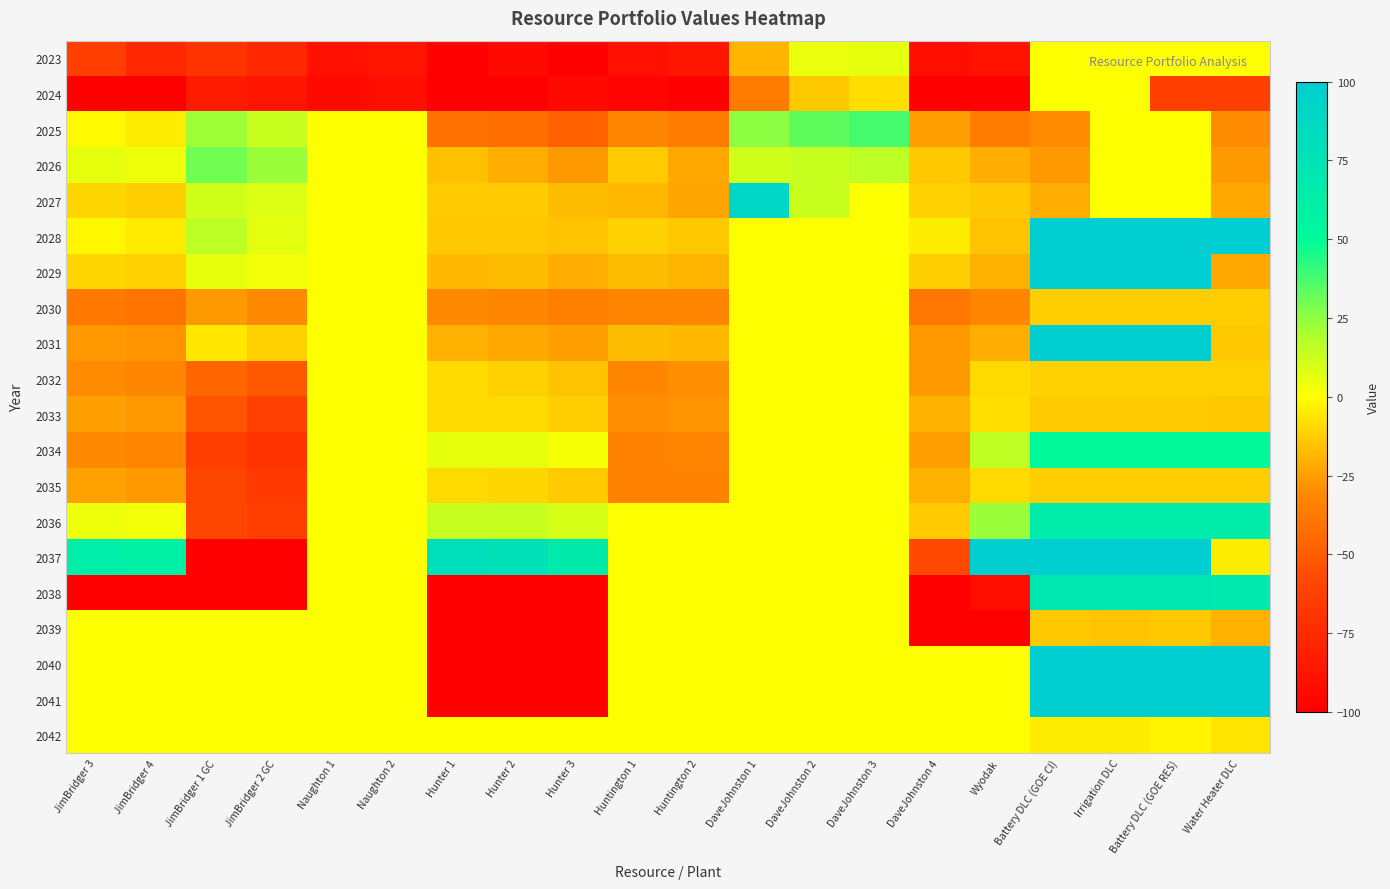

Reading right to left, what are all the values shown in this chart?

2023: Water Heater DLC=0	Battery DLC (GOE RES)=0	Irrigation DLC=0	Battery DLC (GOE CI)=0	Wyodak=-89	DaveJohnston 4=-92	DaveJohnston 3=6	DaveJohnston 2=5	DaveJohnston 1=-19	Huntington 2=-86	Huntington 1=-90	Hunter 3=-100	Hunter 2=-93	Hunter 1=-100	Naughton 2=-88	Naughton 1=-90	JimBridger 2 GC=-77	JimBridger 1 GC=-70	JimBridger 4=-77	JimBridger 3=-64
2024: Water Heater DLC=-63	Battery DLC (GOE RES)=-63	Irrigation DLC=0	Battery DLC (GOE CI)=0	Wyodak=-100	DaveJohnston 4=-100	DaveJohnston 3=-8	DaveJohnston 2=-14	DaveJohnston 1=-36	Huntington 2=-100	Huntington 1=-97	Hunter 3=-94	Hunter 2=-100	Hunter 1=-100	Naughton 2=-92	Naughton 1=-94	JimBridger 2 GC=-88	JimBridger 1 GC=-84	JimBridger 4=-100	JimBridger 3=-100
2025: Water Heater DLC=-30	Battery DLC (GOE RES)=0	Irrigation DLC=0	Battery DLC (GOE CI)=-30	Wyodak=-36	DaveJohnston 4=-25	DaveJohnston 3=38	DaveJohnston 2=33	DaveJohnston 1=25	Huntington 2=-36	Huntington 1=-32	Hunter 3=-48	Hunter 2=-42	Hunter 1=-41	Naughton 2=0	Naughton 1=0	JimBridger 2 GC=13	JimBridger 1 GC=22	JimBridger 4=-4	JimBridger 3=-1
2026: Water Heater DLC=-26	Battery DLC (GOE RES)=0	Irrigation DLC=0	Battery DLC (GOE CI)=-26	Wyodak=-21	DaveJohnston 4=-14	DaveJohnston 3=16	DaveJohnston 2=13	DaveJohnston 1=11	Huntington 2=-22	Huntington 1=-13	Hunter 3=-26	Hunter 2=-21	Hunter 1=-16	Naughton 2=0	Naughton 1=0	JimBridger 2 GC=23	JimBridger 1 GC=30	JimBridger 4=4	JimBridger 3=6
2027: Water Heater DLC=-22	Battery DLC (GOE RES)=0	Irrigation DLC=0	Battery DLC (GOE CI)=-21	Wyodak=-14	DaveJohnston 4=-11	DaveJohnston 3=0	DaveJohnston 2=13	DaveJohnston 1=90	Huntington 2=-23	Huntington 1=-18	Hunter 3=-17	Hunter 2=-13	Hunter 1=-13	Naughton 2=0	Naughton 1=0	JimBridger 2 GC=8	JimBridger 1 GC=11	JimBridger 4=-12	JimBridger 3=-10
2028: Water Heater DLC=100	Battery DLC (GOE RES)=100	Irrigation DLC=100	Battery DLC (GOE CI)=100	Wyodak=-15	DaveJohnston 4=-4	DaveJohnston 3=0	DaveJohnston 2=0	DaveJohnston 1=0	Huntington 2=-14	Huntington 1=-11	Hunter 3=-15	Hunter 2=-14	Hunter 1=-14	Naughton 2=0	Naughton 1=0	JimBridger 2 GC=7	JimBridger 1 GC=16	JimBridger 4=-5	JimBridger 3=-2
2029: Water Heater DLC=-22	Battery DLC (GOE RES)=100	Irrigation DLC=100	Battery DLC (GOE CI)=100	Wyodak=-20	DaveJohnston 4=-12	DaveJohnston 3=0	DaveJohnston 2=0	DaveJohnston 1=0	Huntington 2=-19	Huntington 1=-17	Hunter 3=-21	Hunter 2=-17	Hunter 1=-18	Naughton 2=0	Naughton 1=0	JimBridger 2 GC=3	JimBridger 1 GC=6	JimBridger 4=-11	JimBridger 3=-10
2030: Water Heater DLC=-12	Battery DLC (GOE RES)=-12	Irrigation DLC=-12	Battery DLC (GOE CI)=-12	Wyodak=-32	DaveJohnston 4=-39	DaveJohnston 3=0	DaveJohnston 2=0	DaveJohnston 1=0	Huntington 2=-33	Huntington 1=-33	Hunter 3=-35	Hunter 2=-32	Hunter 1=-31	Naughton 2=0	Naughton 1=0	JimBridger 2 GC=-31	JimBridger 1 GC=-26	JimBridger 4=-40	JimBridger 3=-38
2031: Water Heater DLC=-14	Battery DLC (GOE RES)=100	Irrigation DLC=100	Battery DLC (GOE CI)=100	Wyodak=-21	DaveJohnston 4=-27	DaveJohnston 3=0	DaveJohnston 2=0	DaveJohnston 1=0	Huntington 2=-18	Huntington 1=-17	Hunter 3=-25	Hunter 2=-22	Hunter 1=-20	Naughton 2=0	Naughton 1=0	JimBridger 2 GC=-11	JimBridger 1 GC=-6	JimBridger 4=-28	JimBridger 3=-27
2032: Water Heater DLC=-11	Battery DLC (GOE RES)=-11	Irrigation DLC=-11	Battery DLC (GOE CI)=-11	Wyodak=-9	DaveJohnston 4=-26	DaveJohnston 3=0	DaveJohnston 2=0	DaveJohnston 1=0	Huntington 2=-29	Huntington 1=-32	Hunter 3=-15	Hunter 2=-11	Hunter 1=-9	Naughton 2=0	Naughton 1=0	JimBridger 2 GC=-51	JimBridger 1 GC=-46	JimBridger 4=-32	JimBridger 3=-30
2033: Water Heater DLC=-14	Battery DLC (GOE RES)=-13	Irrigation DLC=-13	Battery DLC (GOE CI)=-13	Wyodak=-8	DaveJohnston 4=-20	DaveJohnston 3=0	DaveJohnston 2=0	DaveJohnston 1=0	Huntington 2=-28	Huntington 1=-29	Hunter 3=-12	Hunter 2=-9	Hunter 1=-9	Naughton 2=0	Naughton 1=0	JimBridger 2 GC=-62	JimBridger 1 GC=-53	JimBridger 4=-27	JimBridger 3=-25
2034: Water Heater DLC=51	Battery DLC (GOE RES)=51	Irrigation DLC=51	Battery DLC (GOE CI)=51	Wyodak=15	DaveJohnston 4=-25	DaveJohnston 3=0	DaveJohnston 2=0	DaveJohnston 1=0	Huntington 2=-33	Huntington 1=-34	Hunter 3=2	Hunter 2=6	Hunter 1=6	Naughton 2=0	Naughton 1=0	JimBridger 2 GC=-70	JimBridger 1 GC=-64	JimBridger 4=-33	JimBridger 3=-31
2035: Water Heater DLC=-12	Battery DLC (GOE RES)=-12	Irrigation DLC=-12	Battery DLC (GOE CI)=-12	Wyodak=-9	DaveJohnston 4=-20	DaveJohnston 3=0	DaveJohnston 2=0	DaveJohnston 1=0	Huntington 2=-34	Huntington 1=-34	Hunter 3=-13	Hunter 2=-10	Hunter 1=-9	Naughton 2=0	Naughton 1=0	JimBridger 2 GC=-66	JimBridger 1 GC=-59	JimBridger 4=-26	JimBridger 3=-24
2036: Water Heater DLC=64	Battery DLC (GOE RES)=64	Irrigation DLC=64	Battery DLC (GOE CI)=64	Wyodak=23	DaveJohnston 4=-13	DaveJohnston 3=0	DaveJohnston 2=0	DaveJohnston 1=0	Huntington 2=0	Huntington 1=0	Hunter 3=10	Hunter 2=14	Hunter 1=14	Naughton 2=0	Naughton 1=0	JimBridger 2 GC=-64	JimBridger 1 GC=-59	JimBridger 4=3	JimBridger 3=4
2037: Water Heater DLC=-4	Battery DLC (GOE RES)=100	Irrigation DLC=100	Battery DLC (GOE CI)=100	Wyodak=100	DaveJohnston 4=-58	DaveJohnston 3=0	DaveJohnston 2=0	DaveJohnston 1=0	Huntington 2=0	Huntington 1=0	Hunter 3=67	Hunter 2=78	Hunter 1=80	Naughton 2=0	Naughton 1=0	JimBridger 2 GC=-100	JimBridger 1 GC=-100	JimBridger 4=60	JimBridger 3=63
2038: Water Heater DLC=68	Battery DLC (GOE RES)=70	Irrigation DLC=69	Battery DLC (GOE CI)=70	Wyodak=-92	DaveJohnston 4=-100	DaveJohnston 3=0	DaveJohnston 2=0	DaveJohnston 1=0	Huntington 2=0	Huntington 1=0	Hunter 3=-100	Hunter 2=-100	Hunter 1=-100	Naughton 2=0	Naughton 1=0	JimBridger 2 GC=-100	JimBridger 1 GC=-100	JimBridger 4=-100	JimBridger 3=-100
2039: Water Heater DLC=-20	Battery DLC (GOE RES)=-14	Irrigation DLC=-15	Battery DLC (GOE CI)=-14	Wyodak=-100	DaveJohnston 4=-100	DaveJohnston 3=0	DaveJohnston 2=0	DaveJohnston 1=0	Huntington 2=0	Huntington 1=0	Hunter 3=-100	Hunter 2=-100	Hunter 1=-100	Naughton 2=0	Naughton 1=0	JimBridger 2 GC=0	JimBridger 1 GC=0	JimBridger 4=0	JimBridger 3=0
2040: Water Heater DLC=100	Battery DLC (GOE RES)=100	Irrigation DLC=100	Battery DLC (GOE CI)=100	Wyodak=0	DaveJohnston 4=0	DaveJohnston 3=0	DaveJohnston 2=0	DaveJohnston 1=0	Huntington 2=0	Huntington 1=0	Hunter 3=-100	Hunter 2=-100	Hunter 1=-100	Naughton 2=0	Naughton 1=0	JimBridger 2 GC=0	JimBridger 1 GC=0	JimBridger 4=0	JimBridger 3=0
2041: Water Heater DLC=100	Battery DLC (GOE RES)=100	Irrigation DLC=100	Battery DLC (GOE CI)=100	Wyodak=0	DaveJohnston 4=0	DaveJohnston 3=0	DaveJohnston 2=0	DaveJohnston 1=0	Huntington 2=0	Huntington 1=0	Hunter 3=-100	Hunter 2=-100	Hunter 1=-100	Naughton 2=0	Naughton 1=0	JimBridger 2 GC=0	JimBridger 1 GC=0	JimBridger 4=0	JimBridger 3=0
2042: Water Heater DLC=-7	Battery DLC (GOE RES)=-3	Irrigation DLC=-4	Battery DLC (GOE CI)=-4	Wyodak=0	DaveJohnston 4=0	DaveJohnston 3=0	DaveJohnston 2=0	DaveJohnston 1=0	Huntington 2=0	Huntington 1=0	Hunter 3=0	Hunter 2=0	Hunter 1=0	Naughton 2=0	Naughton 1=0	JimBridger 2 GC=0	JimBridger 1 GC=0	JimBridger 4=0	JimBridger 3=0